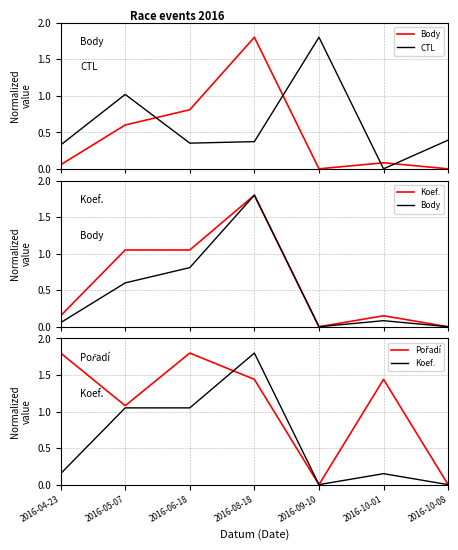

Which series has the widest spread of values?

Body